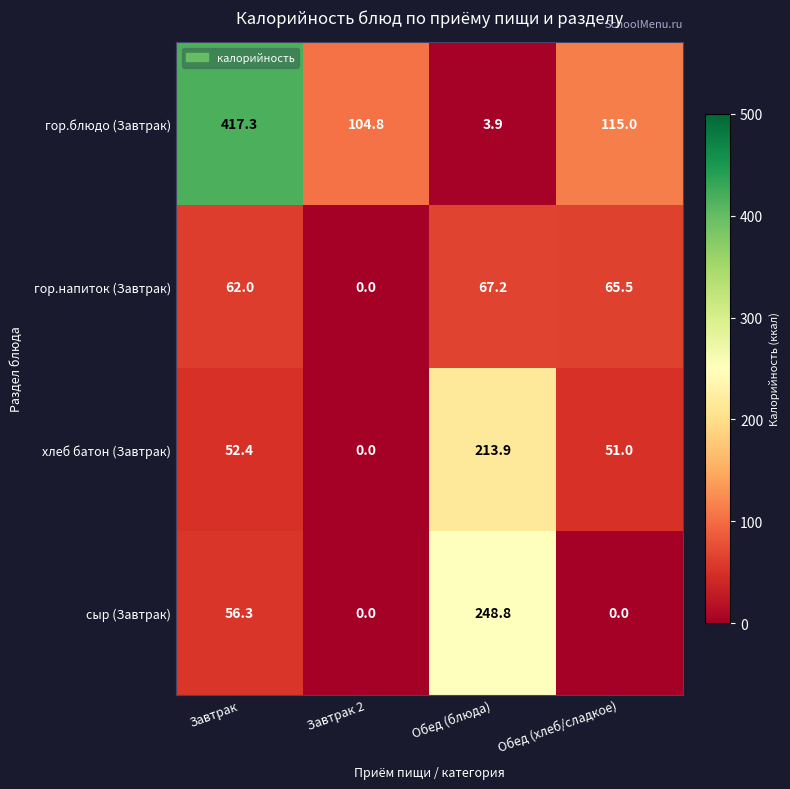

How many data points in сыр (Завтрак) are above 56?

2